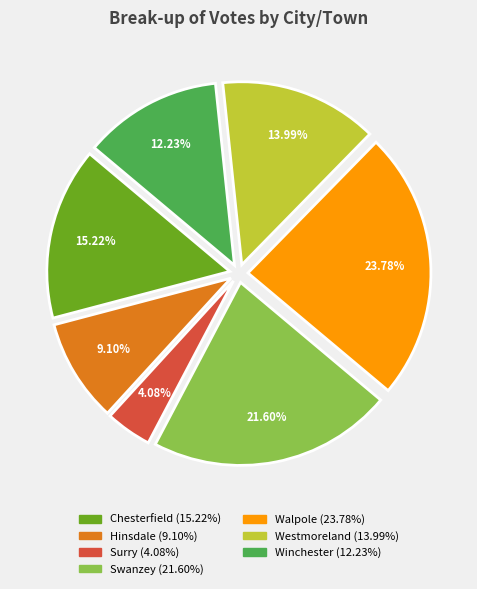

How many segments does this pie chart have?

7